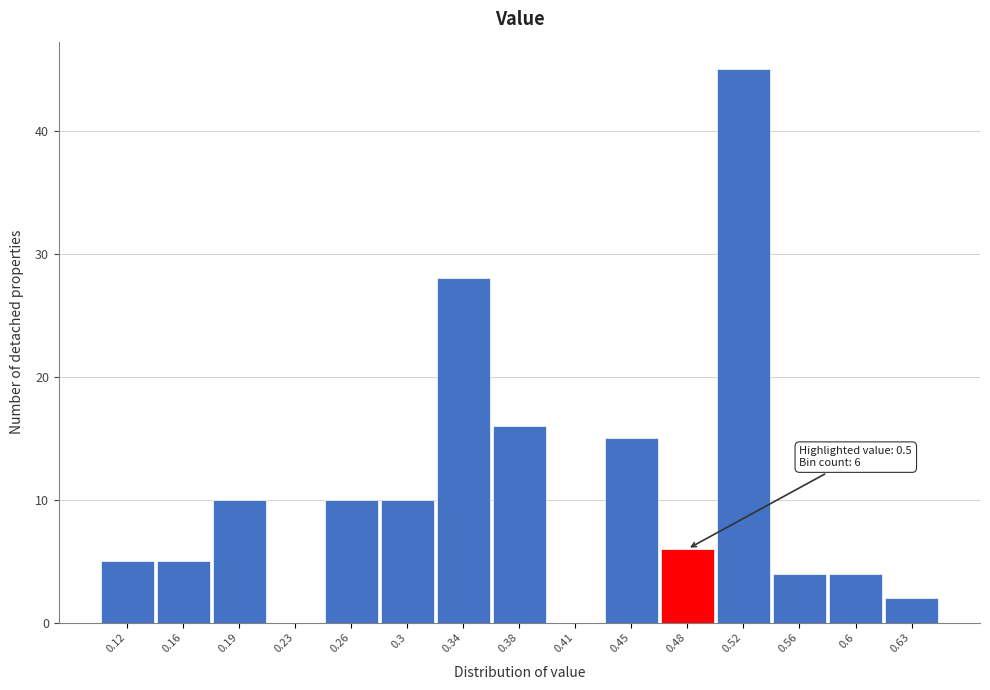

Which range on the x-axis has the tallest bar?

0.505 to 0.540